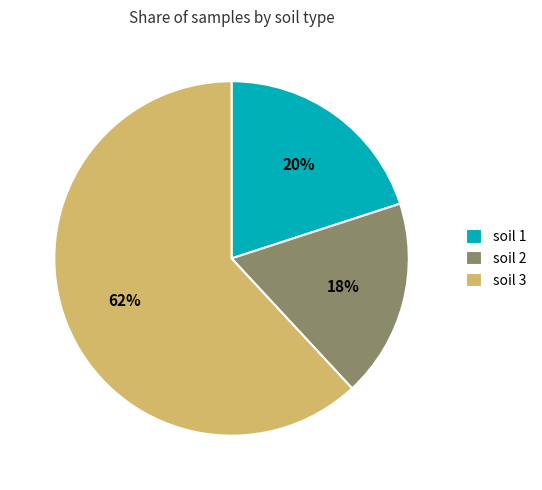

Count the number of slices in the pie.

3